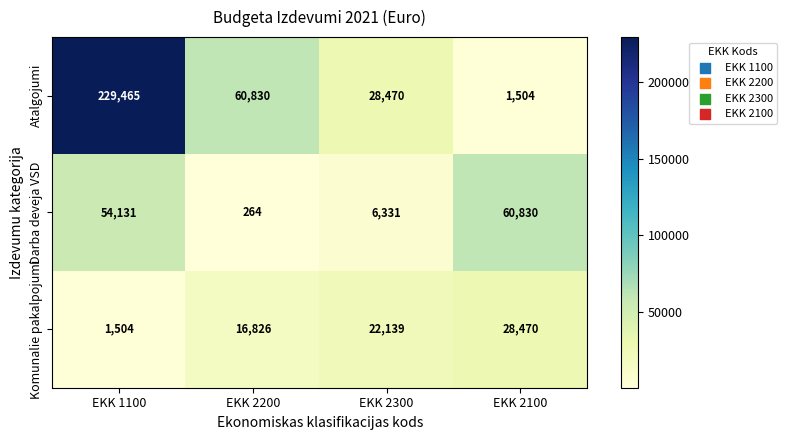

List the labels in order of Darba deveja VSD value, smallest first.

EKK 2200, EKK 2300, EKK 1100, EKK 2100